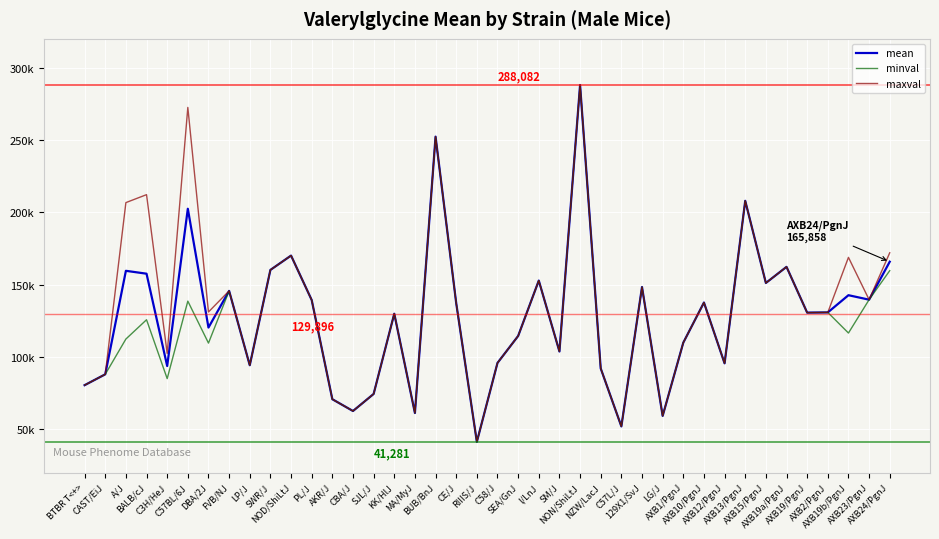

What is the highest value of the maxval series?

288082